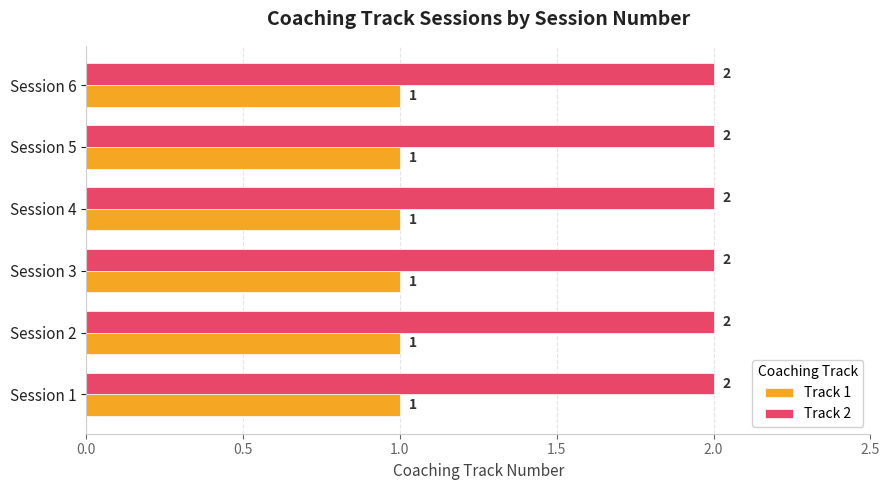

Is the value of Track 1 at Session 5 greater than the value of Track 2 at Session 2?

No